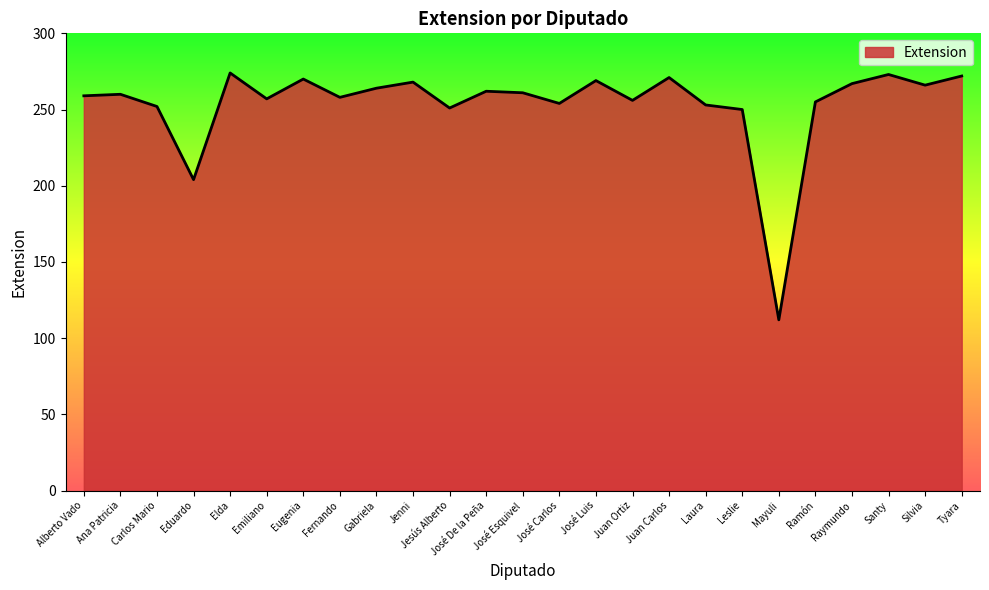

What is the difference between the maximum and second lowest values?

70